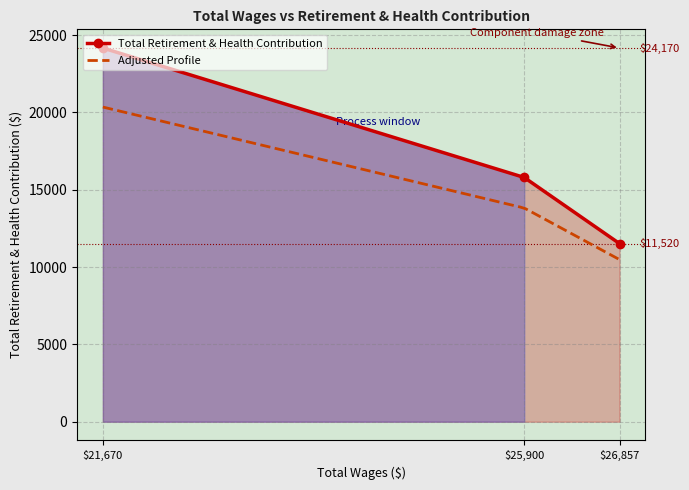

What is the maximum value shown in the chart?

24170